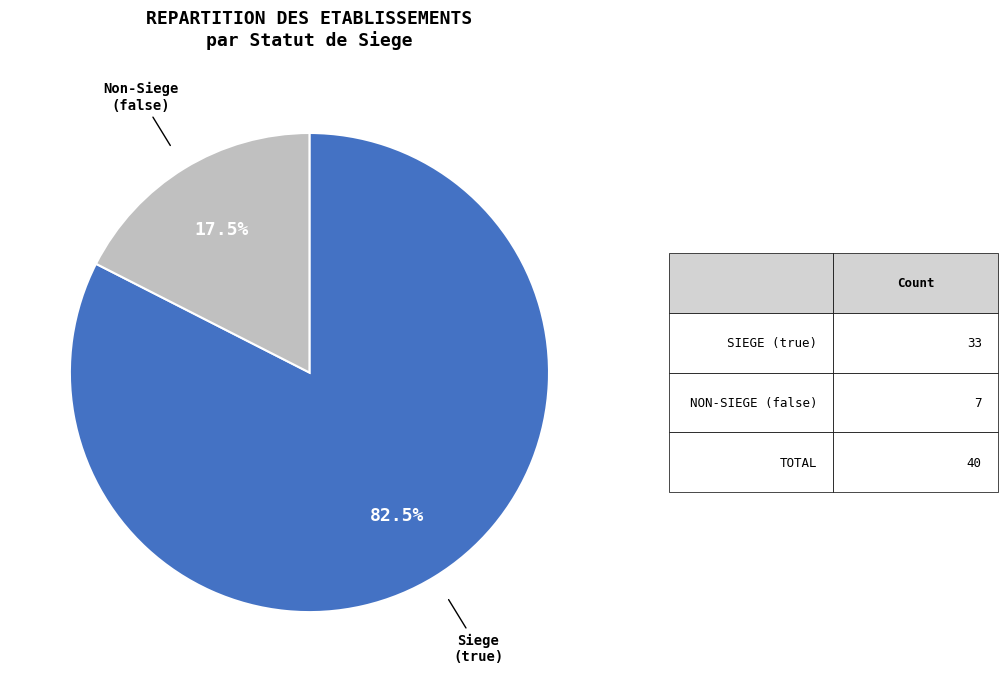

Is there any slice that represents more than half of the pie?

Yes